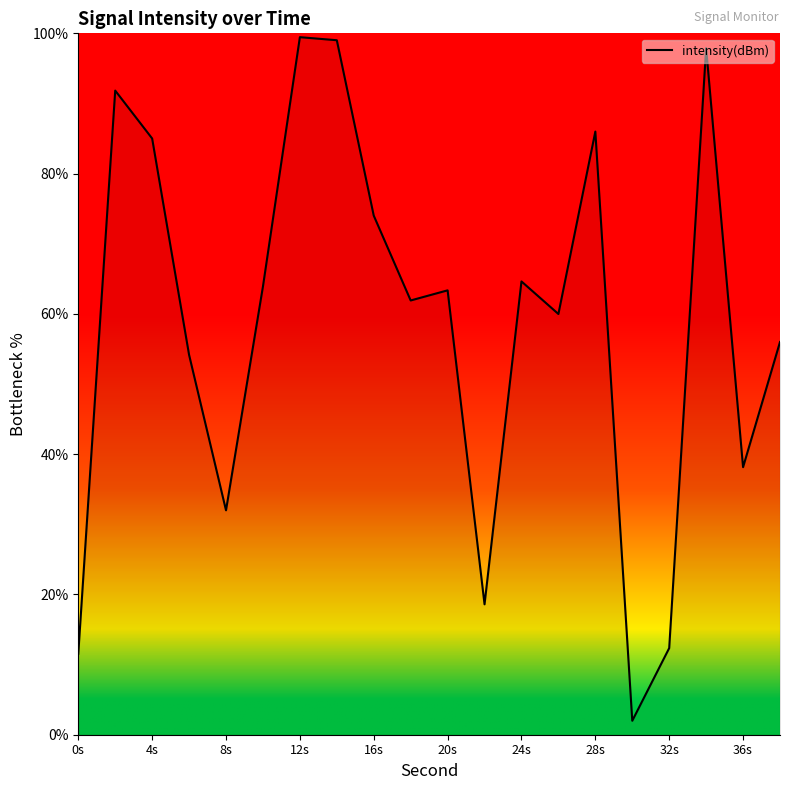

What is the greatest value displayed?

99.5